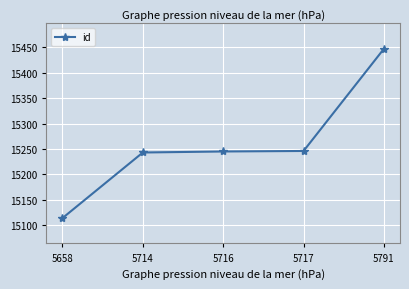

What is the value of the 4th point from the left?

15246